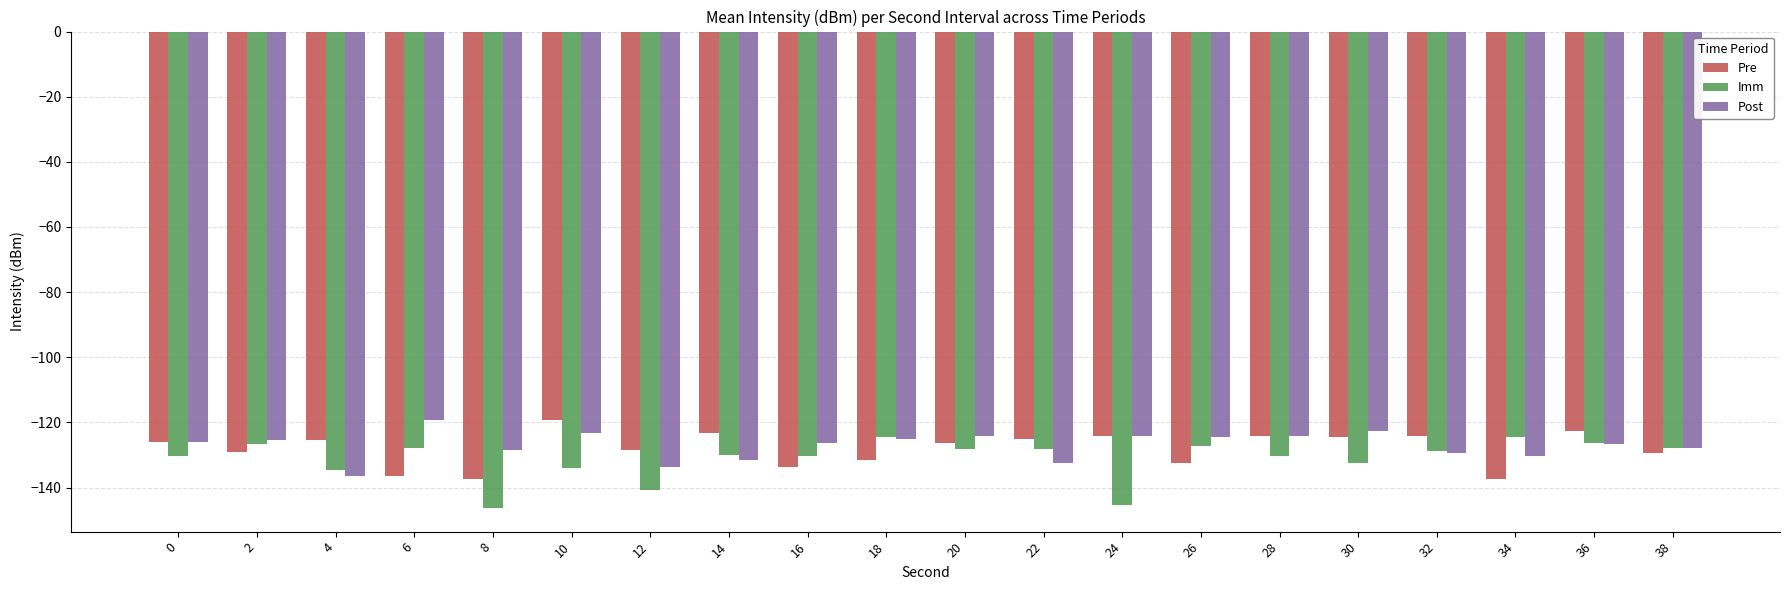

How many series are shown in this chart?

3